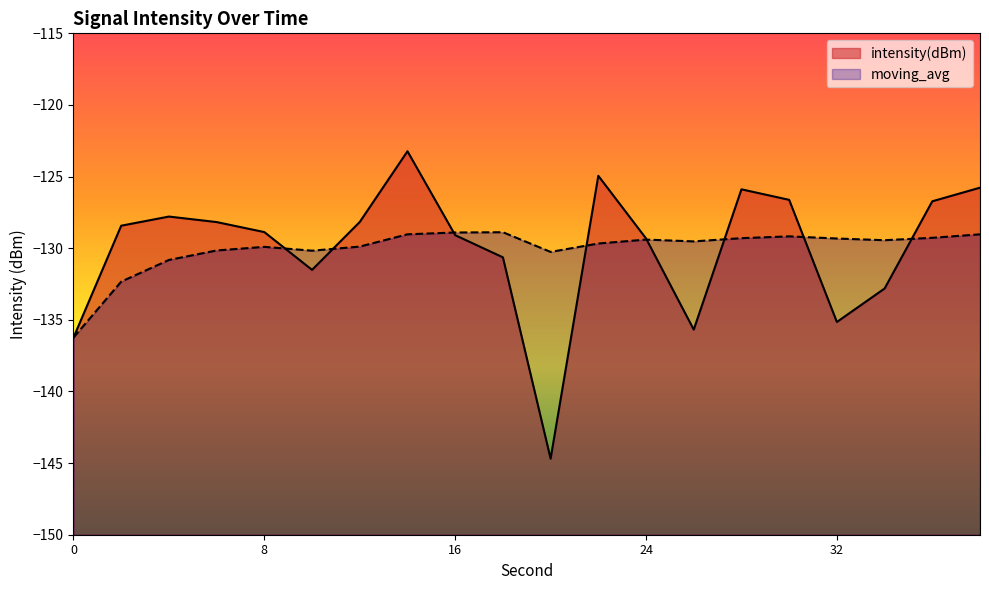

How many lines are shown in the chart?

2